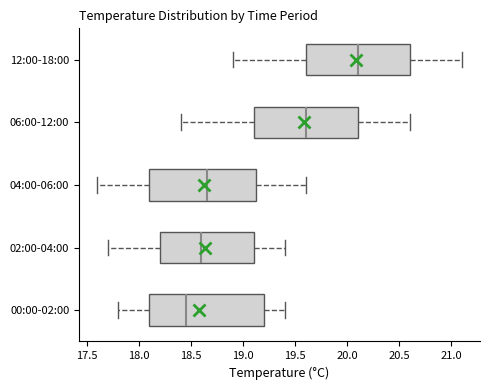

Where does the median line of the box for 06:00-12:00 sit on the x-axis? The values are not printed on the chart, so give them approximately, as read against the axis.

19.60